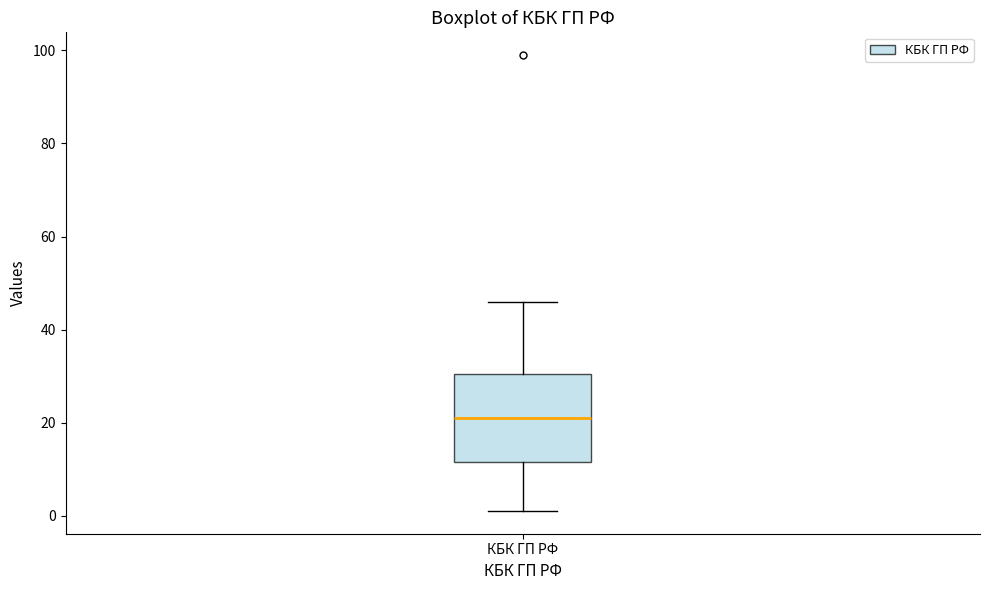

Read this box plot against the y-axis: the position of the median line, the range covered by the box, and the ends of both whiskers. The values are not printed on the chart, so give them approximately, as read against the axis.

median 22, box 12 to 30, whiskers 2 to 46